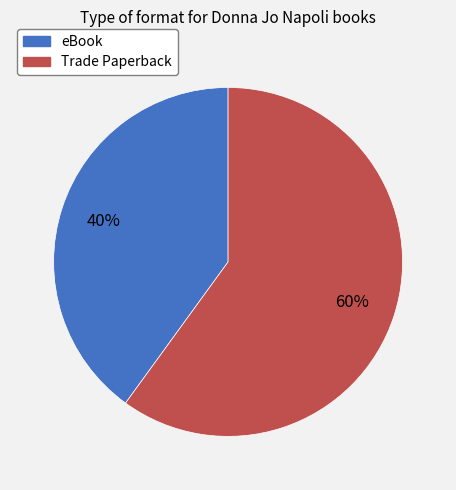

How many slices are in this pie chart?

2